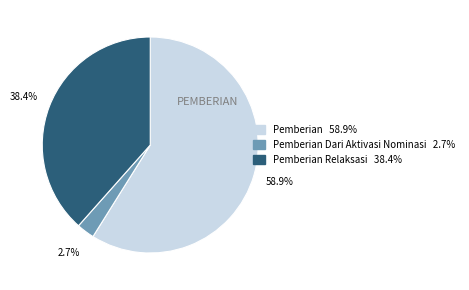

To the nearest percent, what is the difference between the largest and smallest slice percentages?

56%